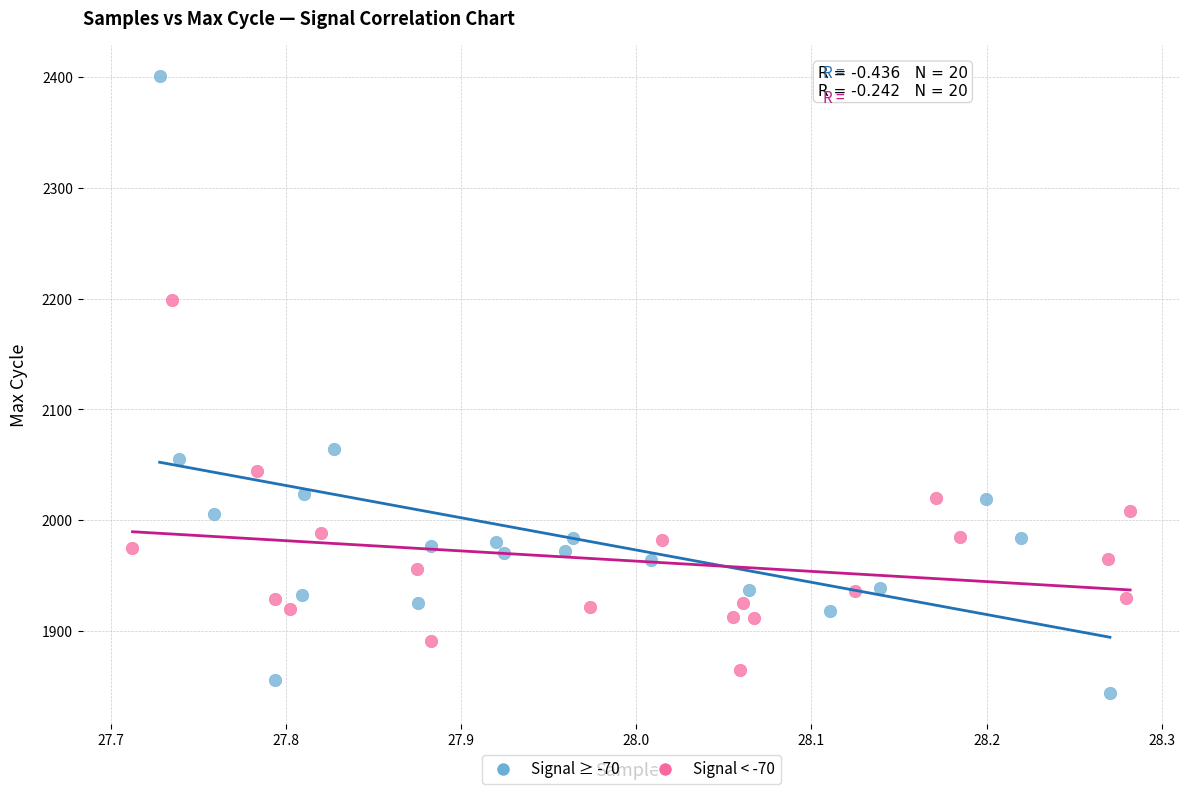

Which series has the largest Y range (max minus min)?

Signal ≥ -70